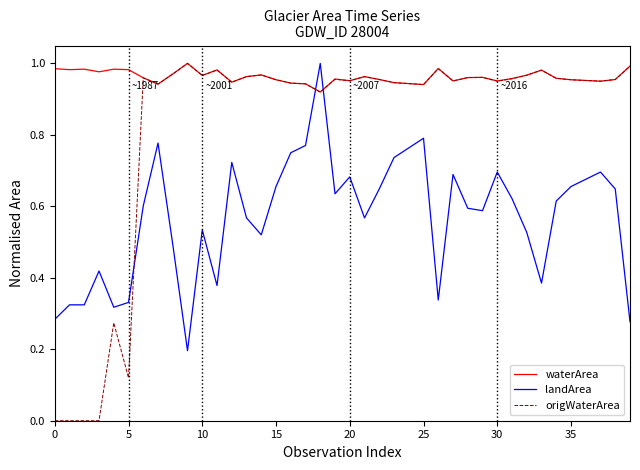

Rank the series by their average value, from highest to lowest.

waterArea, origWaterArea, landArea